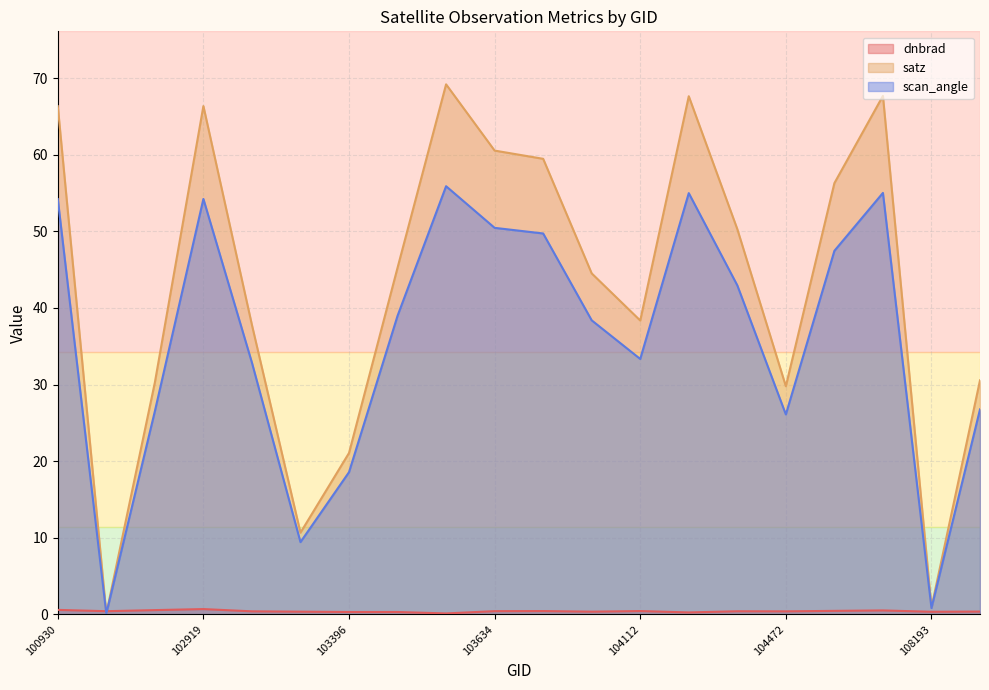

At how many categories does at least one series exceed 61?

5